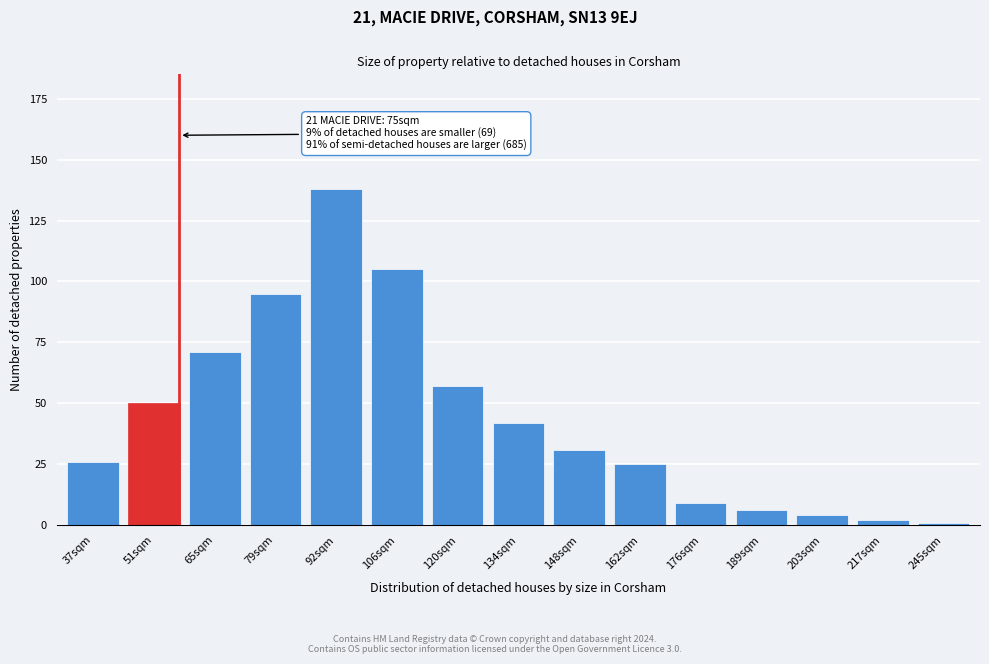

Reading left to right, transcribe all the data shown in this chart.

37sqm=26	51sqm=50	65sqm=71	79sqm=95	92sqm=138	106sqm=105	120sqm=57	134sqm=42	148sqm=31	162sqm=25	176sqm=9	189sqm=6	203sqm=4	217sqm=2	245sqm=1